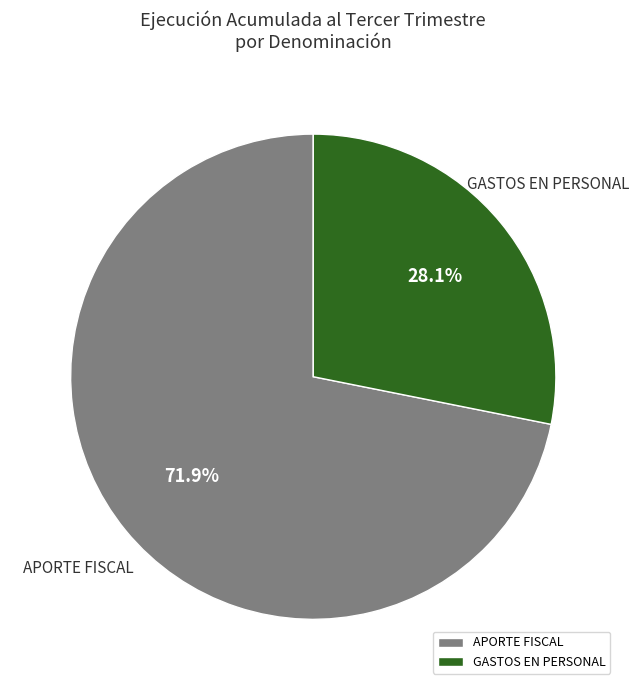

Which category has the biggest portion of the pie?

APORTE FISCAL